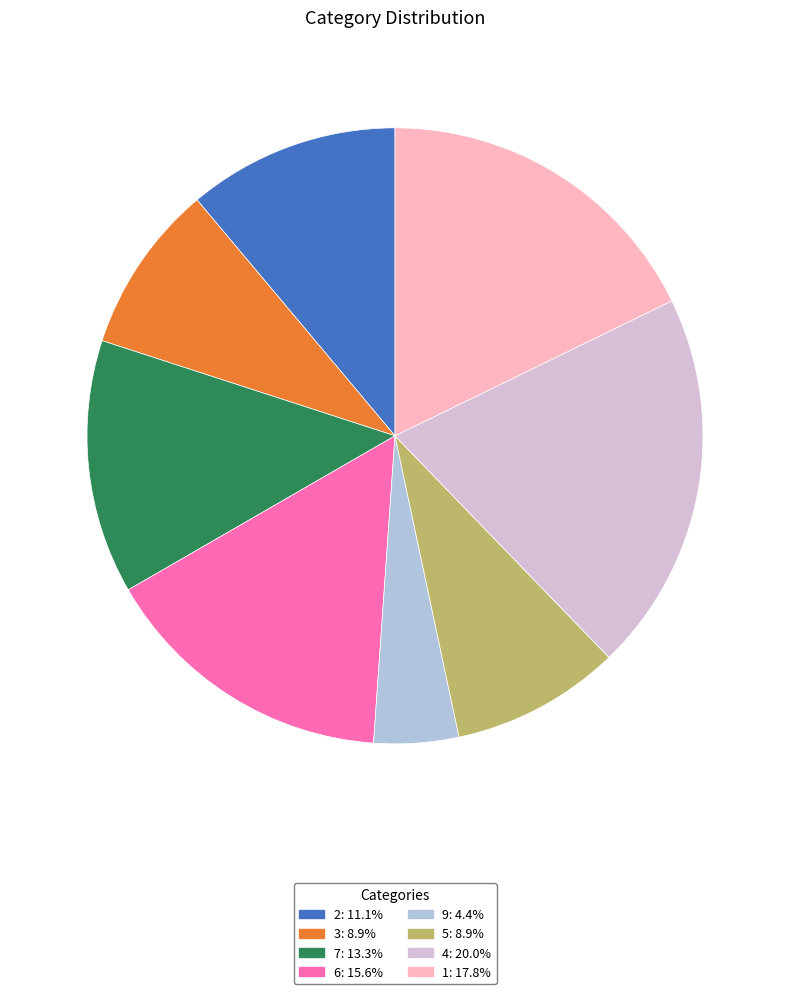

Which category has the biggest portion of the pie?

4